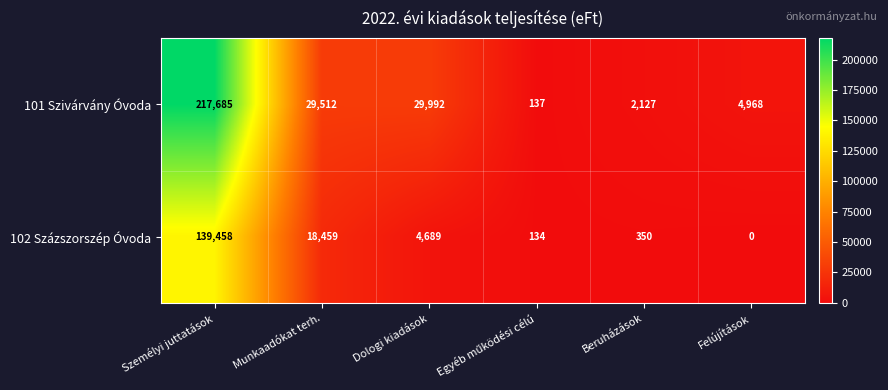

Rank the series by their maximum value, from lowest to highest.

102 Százszorszép Óvoda, 101 Szivárvány Óvoda